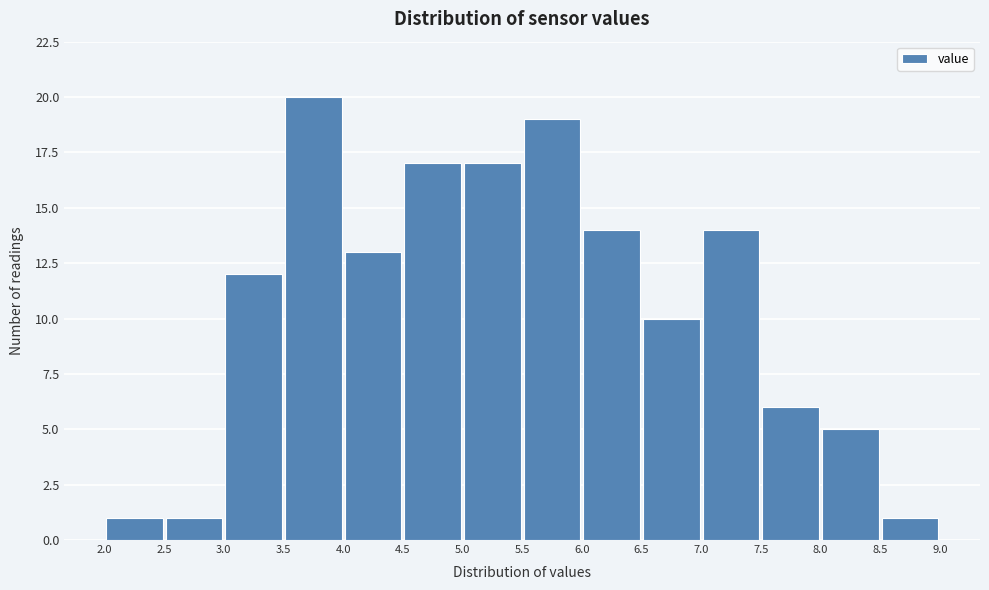

Reading left to right, transcribe this chart: for each bar, give the range it covers on the x-axis and its height. The values are not printed on the chart, so give them approximately, as read against the axis.

2.0 to 2.5: 1
2.5 to 3.0: 1
3.0 to 3.5: 12
3.5 to 4.0: 20
4.0 to 4.5: 13
4.5 to 5.0: 17
5.0 to 5.5: 17
5.5 to 6.0: 19
6.0 to 6.5: 14
6.5 to 7.0: 10
7.0 to 7.5: 14
7.5 to 8.0: 6
8.0 to 8.5: 5
8.5 to 9.0: 1